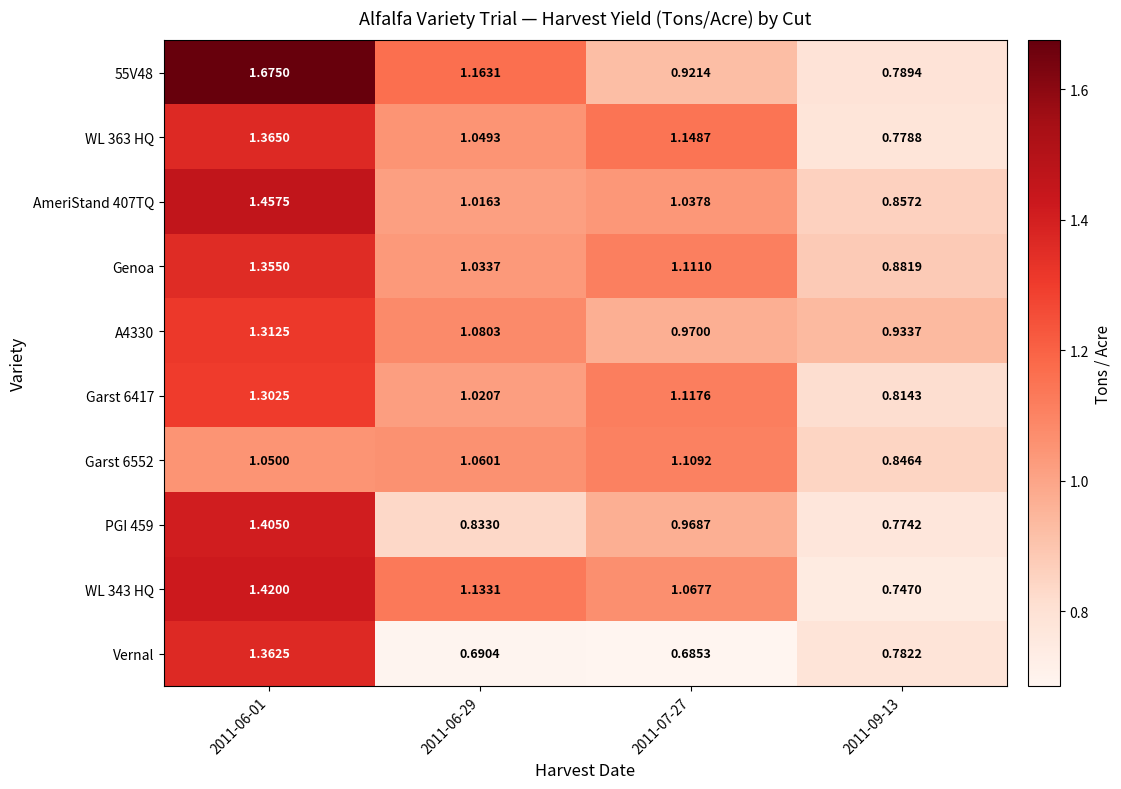

Which series has the largest total across all categories?

55V48